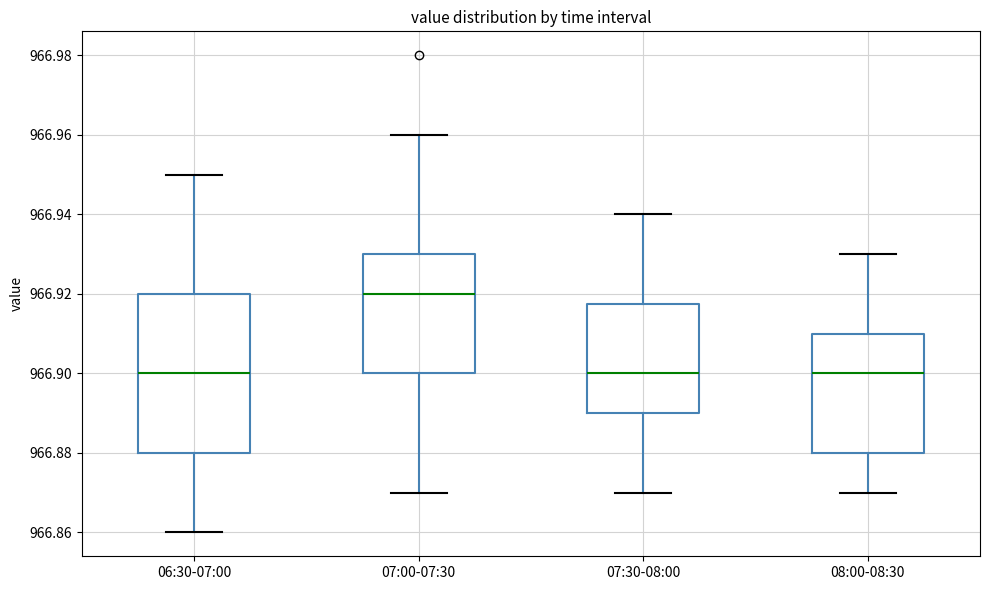

Reading left to right, transcribe this box plot: for each box, give where its median line is, the range the box spans, and where its two whiskers end, as read against the y-axis. The values are not printed on the chart, so give them approximately, as read against the axis.

06:30-07:00: median 966.900, box 966.880 to 966.920, whiskers 966.860 to 966.950
07:00-07:30: median 966.920, box 966.900 to 966.930, whiskers 966.870 to 966.960
07:30-08:00: median 966.900, box 966.890 to 966.918, whiskers 966.870 to 966.940
08:00-08:30: median 966.900, box 966.880 to 966.910, whiskers 966.870 to 966.930